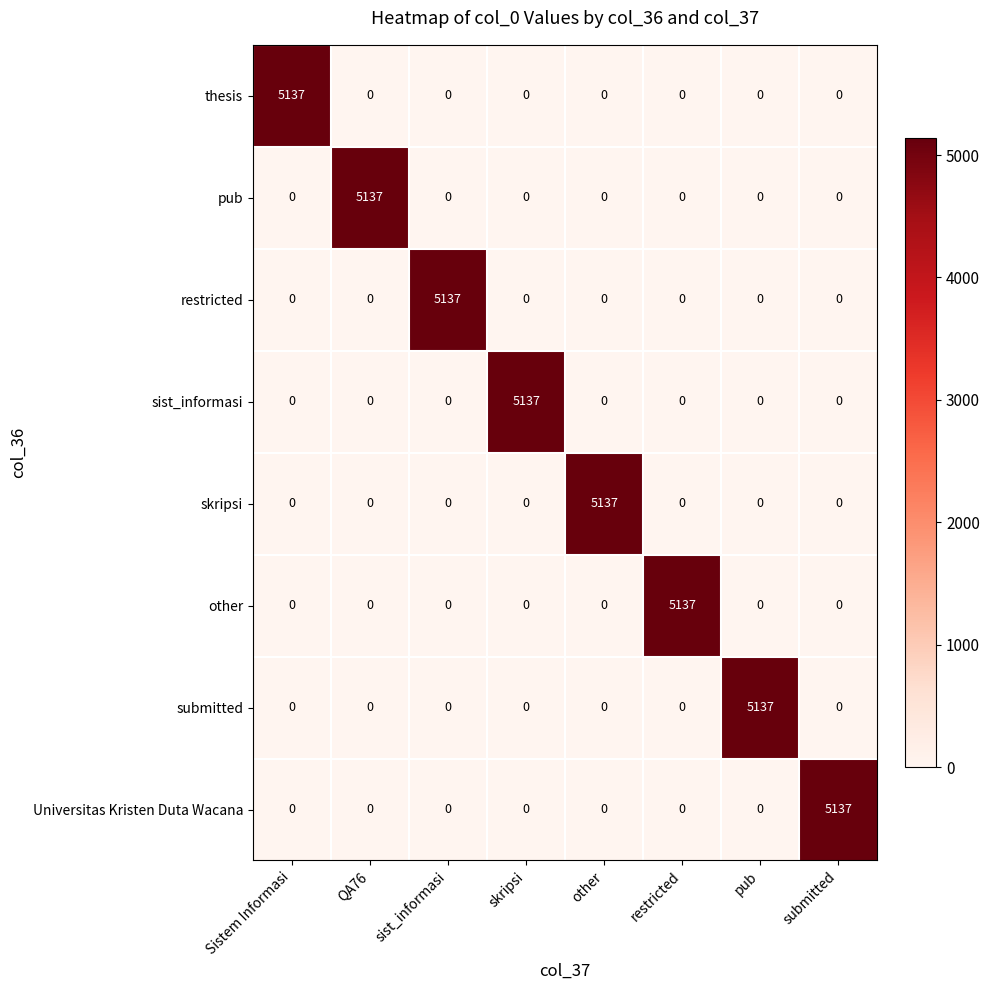

What is the spread (max minus min) of values at pub?

5137